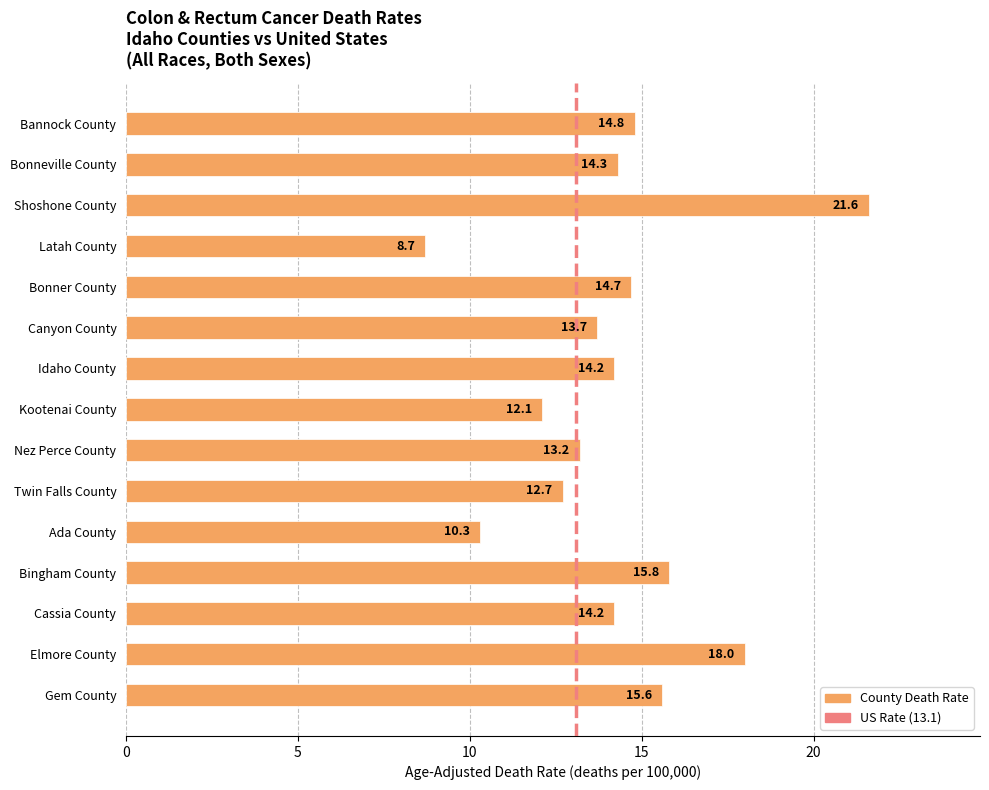

Is it true that the value at Shoshone County is 34.1?

False